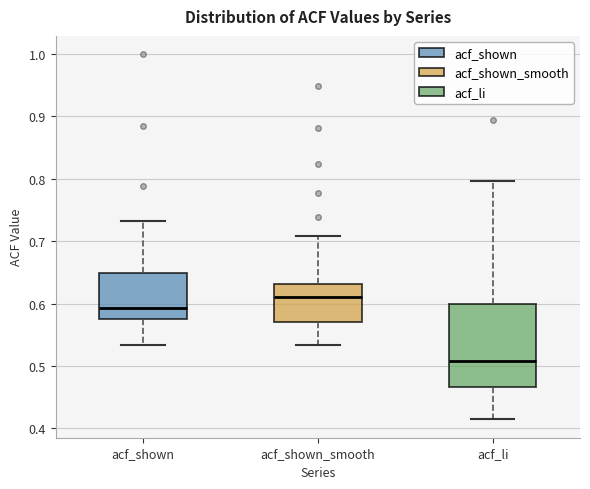

Reading left to right, transcribe this box plot: for each box, give where its median line is, the range the box spans, and where its two whiskers end, as read against the y-axis. The values are not printed on the chart, so give them approximately, as read against the axis.

acf_shown: median 0.59, box 0.58 to 0.65, whiskers 0.53 to 0.73
acf_shown_smooth: median 0.61, box 0.57 to 0.63, whiskers 0.53 to 0.71
acf_li: median 0.51, box 0.47 to 0.60, whiskers 0.41 to 0.80